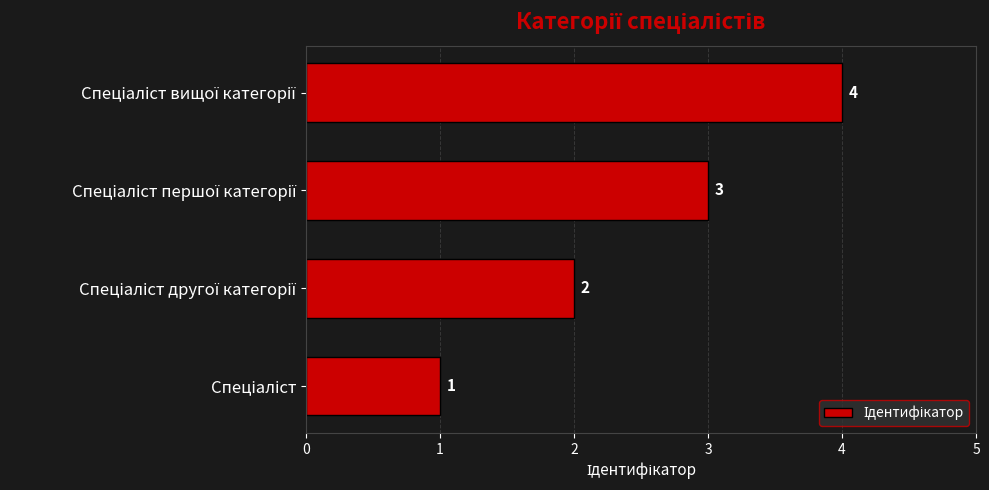

What is the maximum value shown in the chart?

4